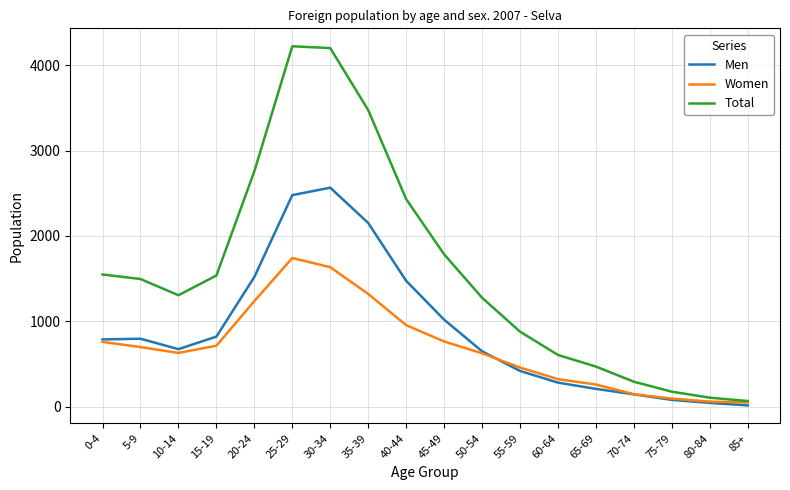

What are all the series names shown in the legend?

Men, Women, Total